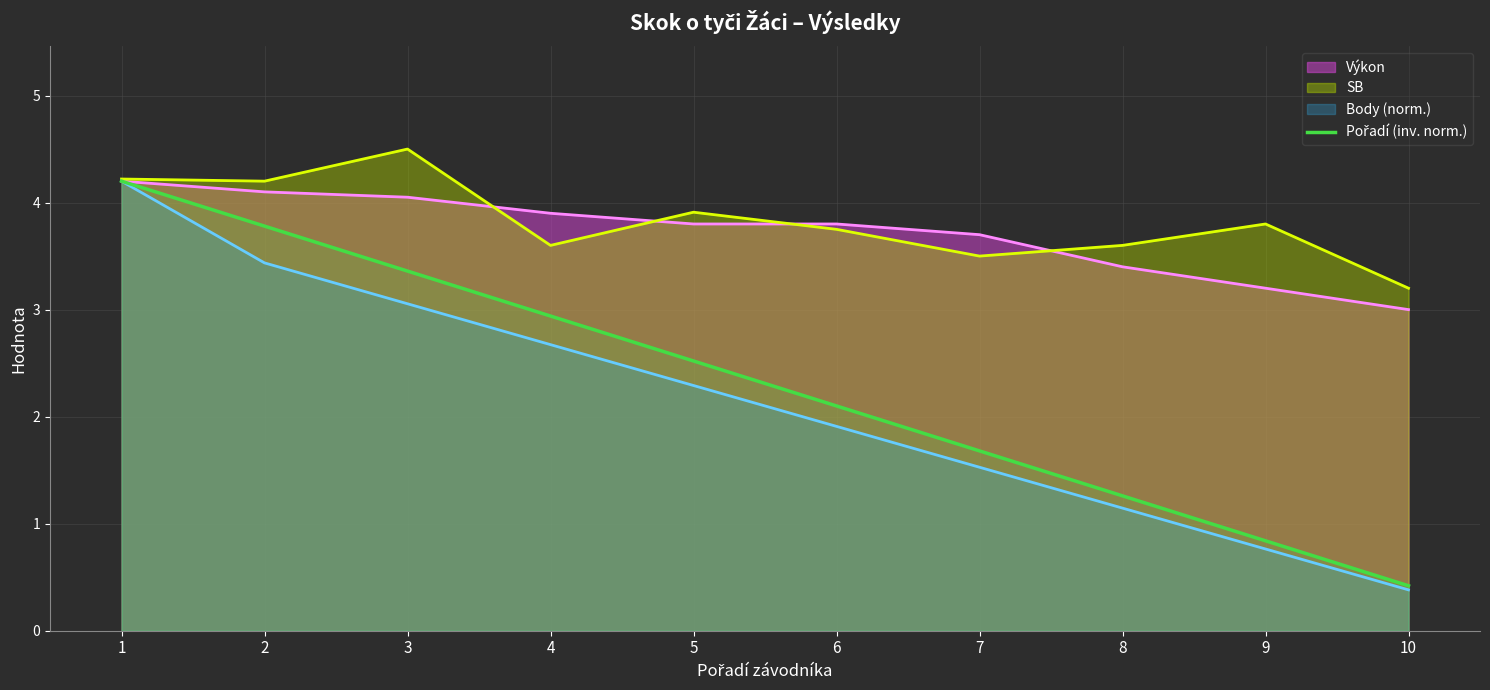

What is the value of the 1st point from the left?

4.2